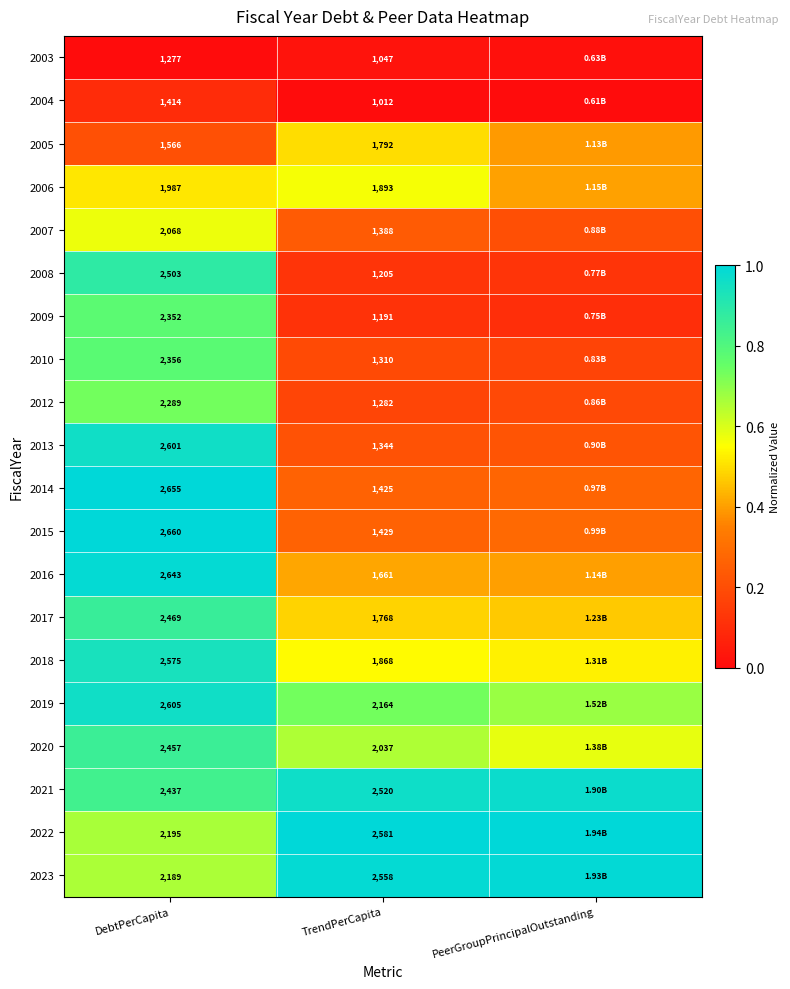

At which category is the sum across all series the highest?

DebtPerCapita